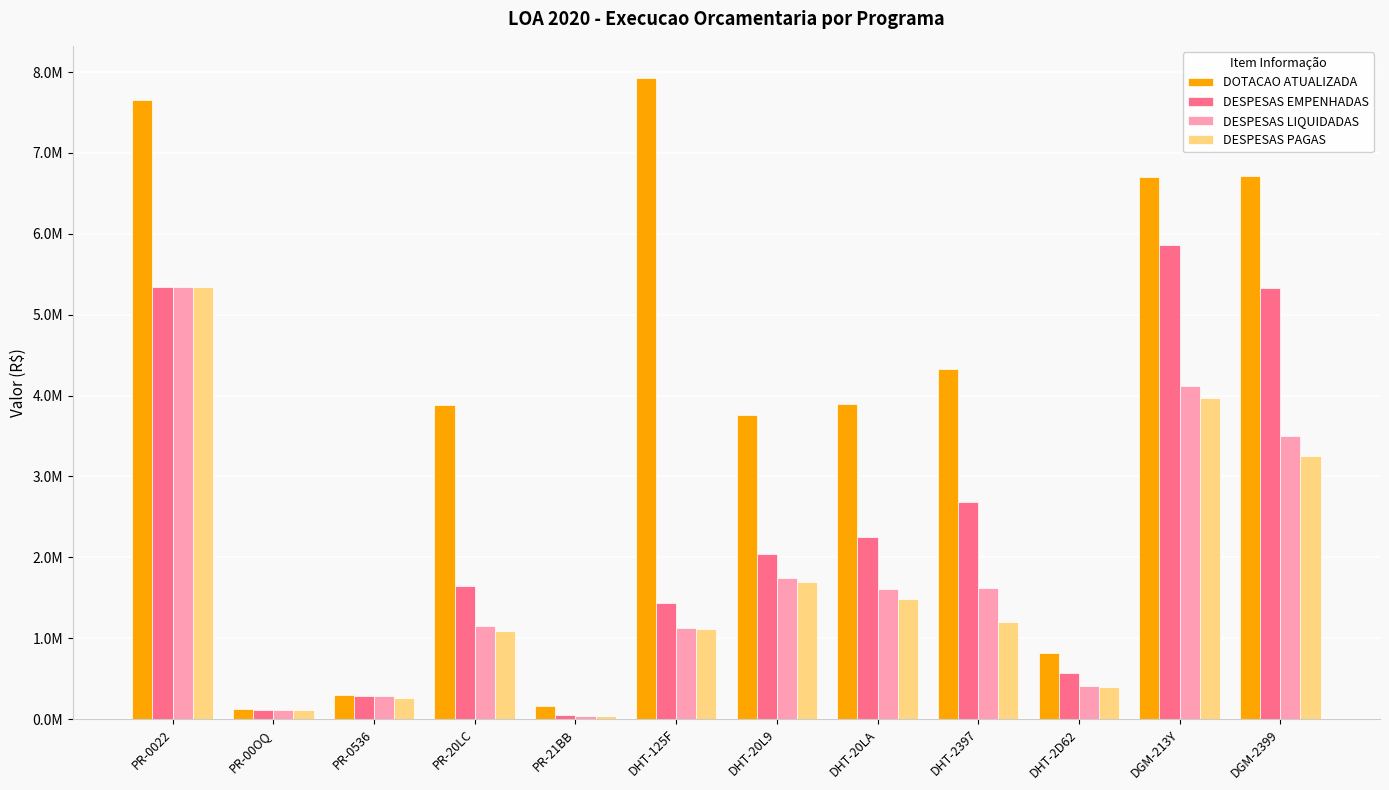

At which label is DESPESAS EMPENHADAS closest to 2949596?

DHT-2397